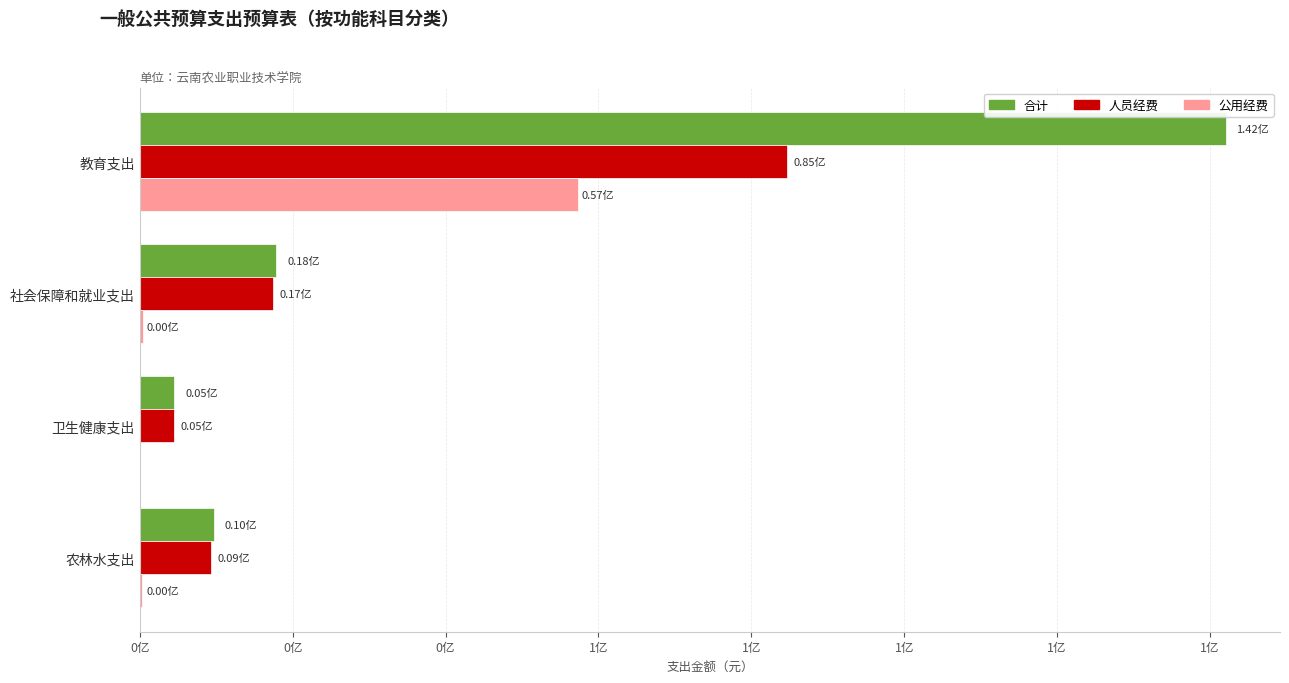

What are all the series names shown in the legend?

合计, 人员经费, 公用经费